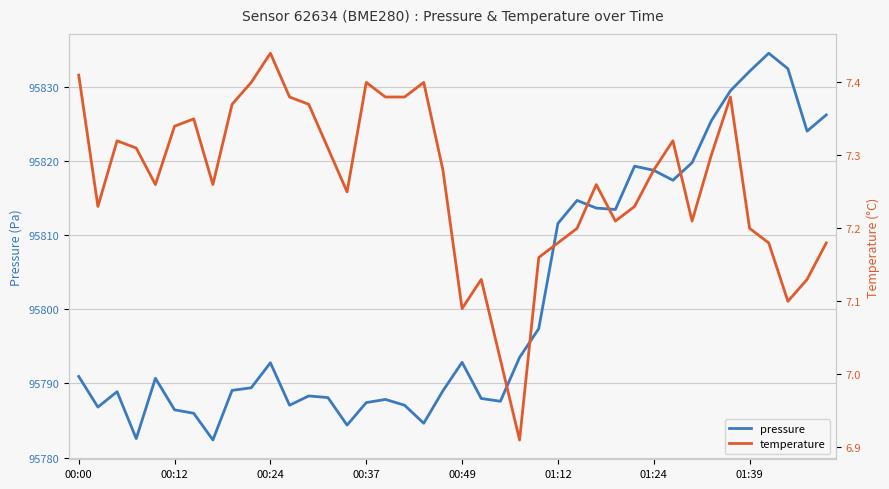

What is the minimum value shown in the chart?

6.9